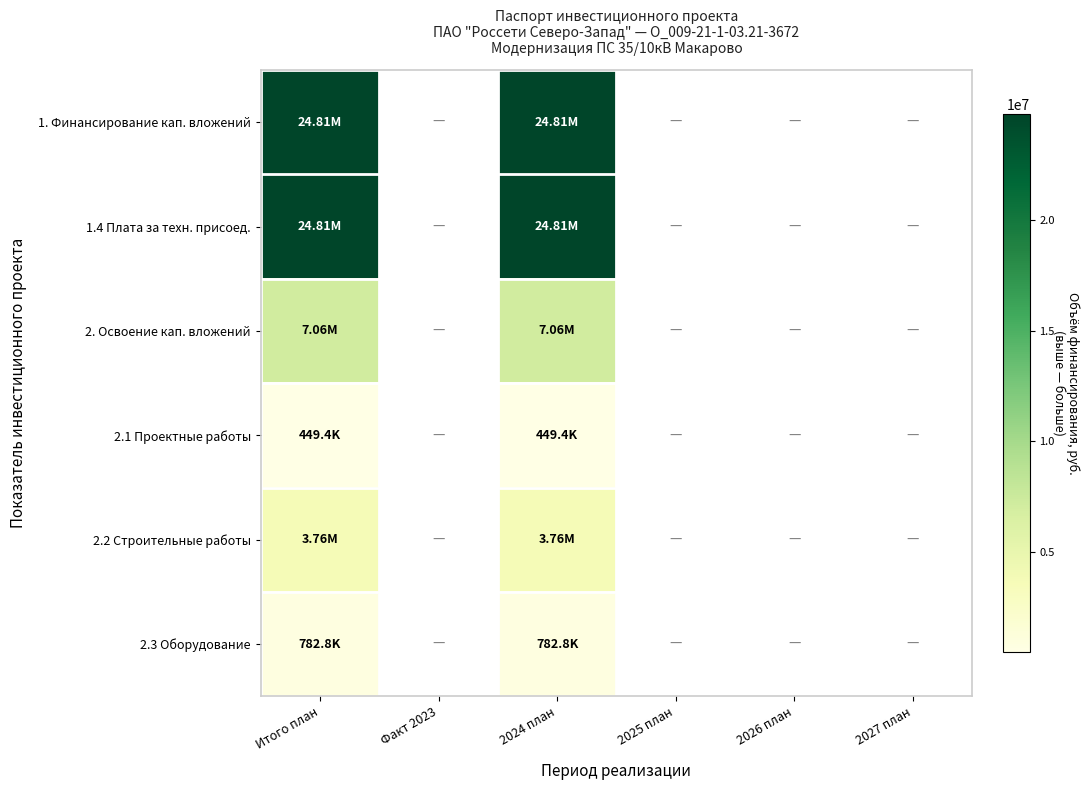

At which category does the chart reach its minimum across all series?

Факт 2023